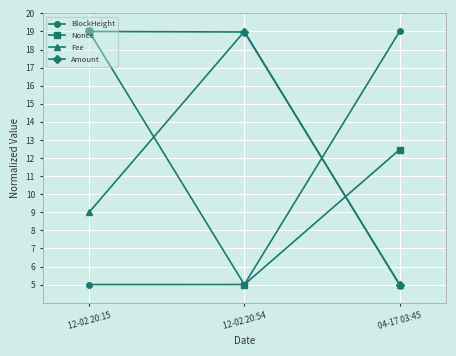

Count the Fee values in the range 5 to 19.

3